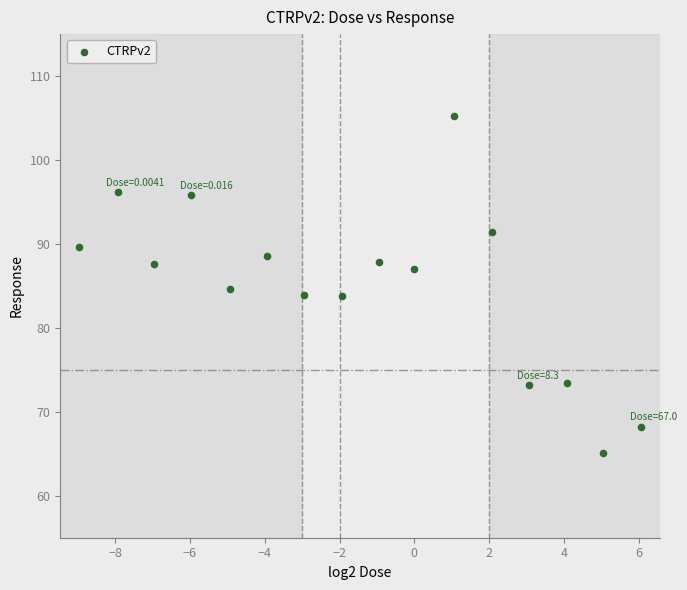

What is the range of X values (max minus min)?

15.0